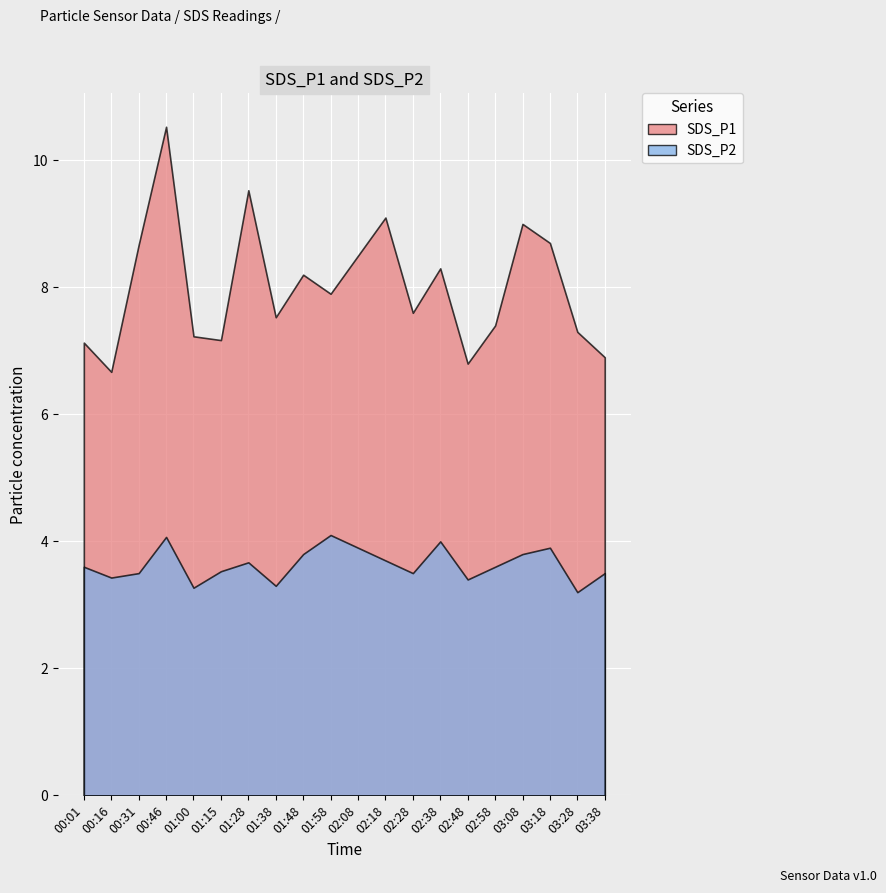

What is the difference between the second highest and minimum values in the SDS_P1 series?

2.9